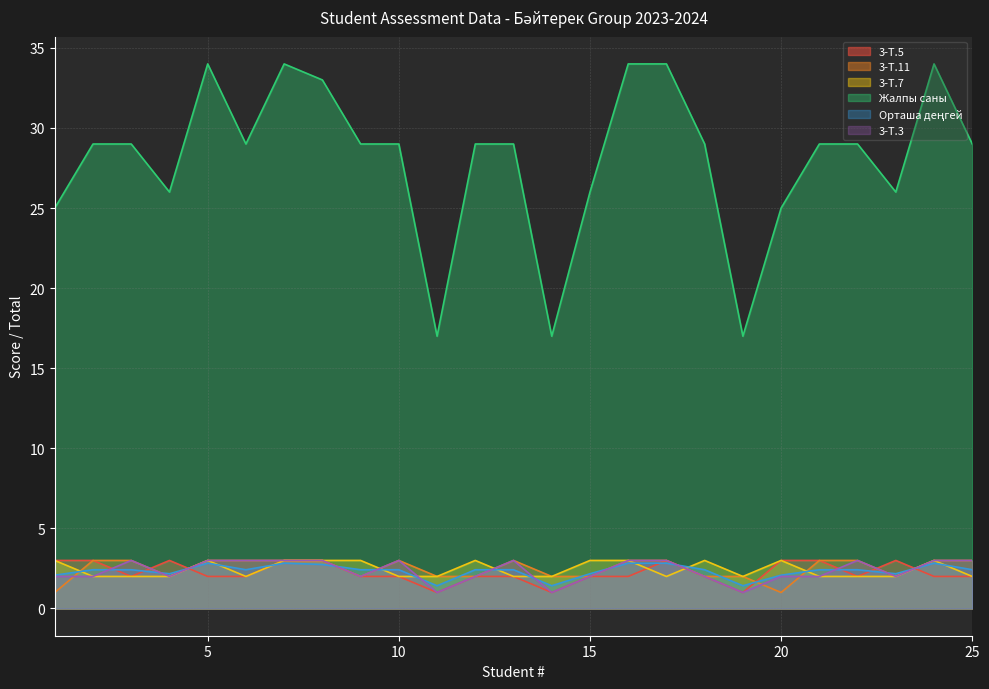

The 3-Т.7 series shows 4.2 at 24. True or false?

False